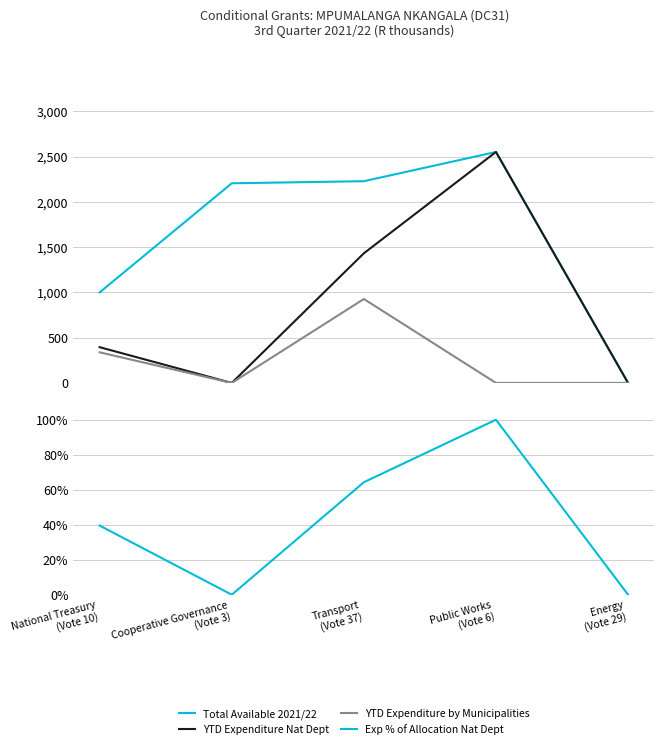

What are all the series names shown in the legend?

Total Available 2021/22, YTD Expenditure Nat Dept, YTD Expenditure by Municipalities, Exp % of Allocation Nat Dept